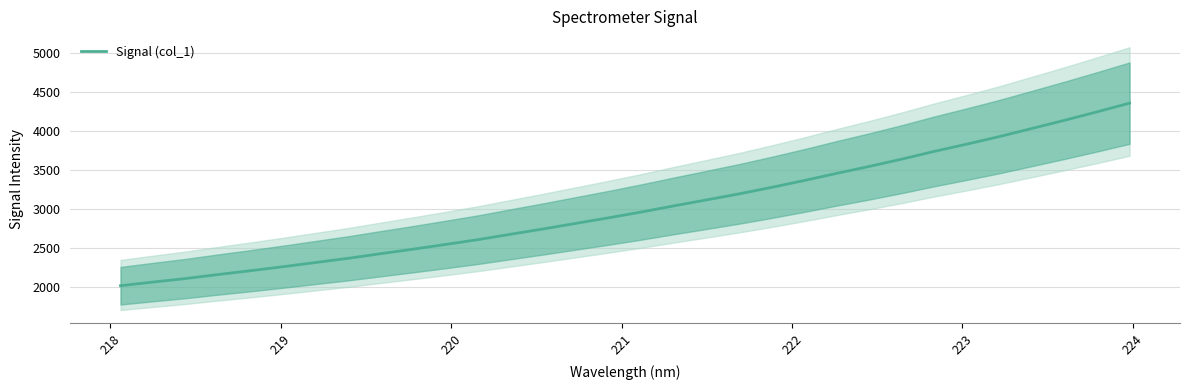

What is the minimum value for Signal (col_1)?

2012.0